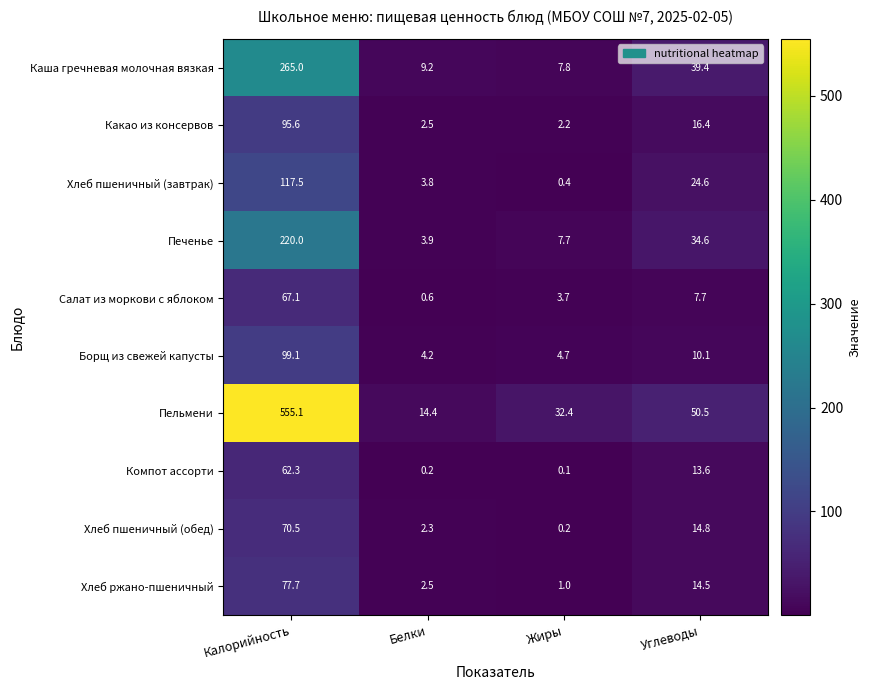

Where is Хлеб пшеничный (обед) nearest to the value 35?

Углеводы